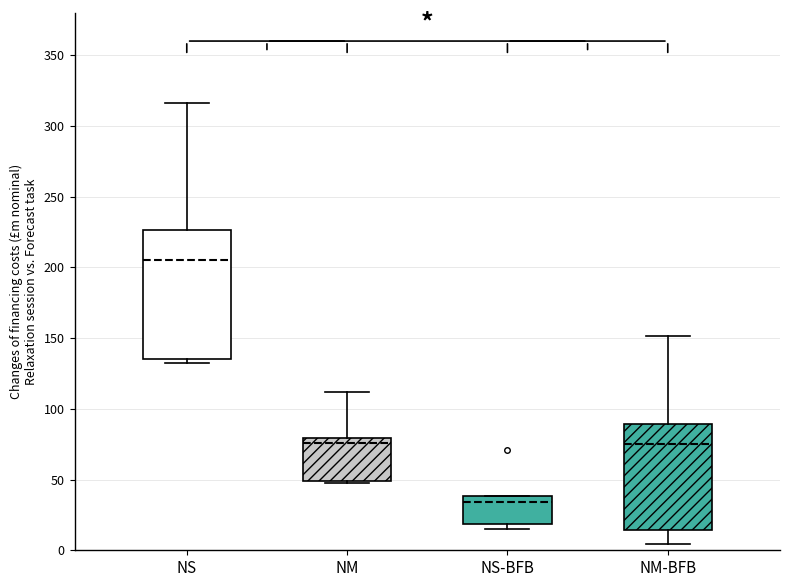

Which box has the highest median line?

NS